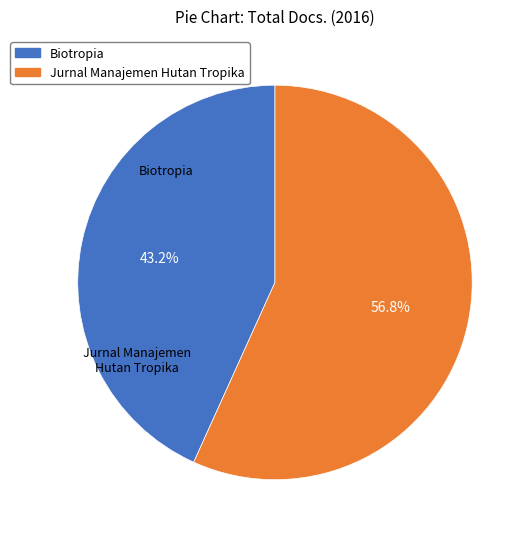

True or false: Jurnal Manajemen Hutan Tropika accounts for 57% of the total.

True